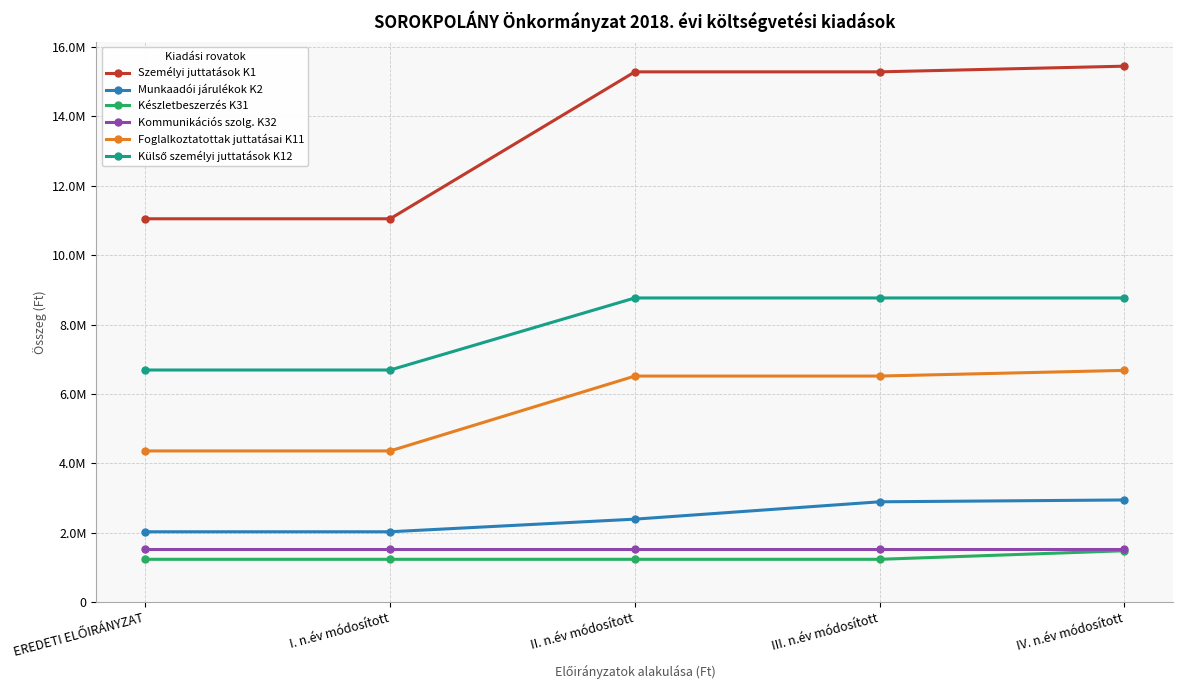

List the labels in order of Kommunikációs szolg. K32 value, largest first.

EREDETI ELŐIRÁNYZAT, I. n.év módosított, II. n.év módosított, III. n.év módosított, IV. n.év módosított